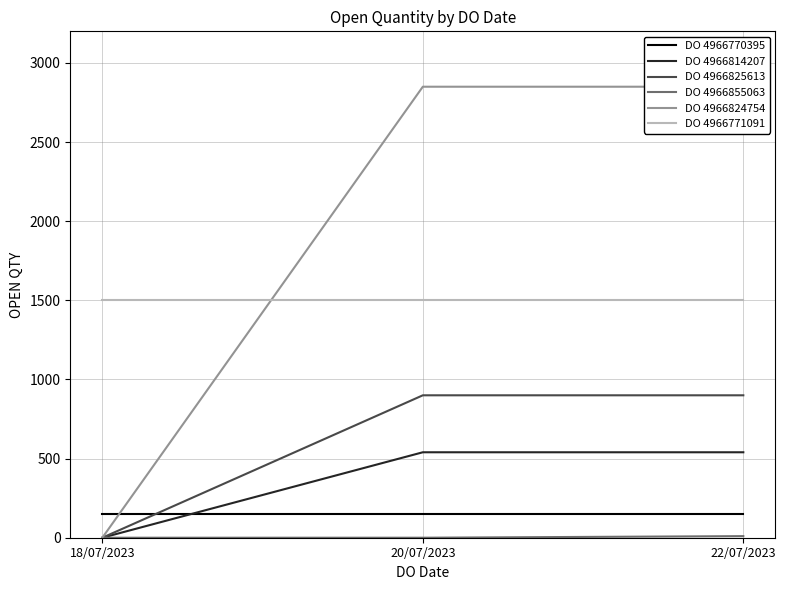

Which series has the largest total across all categories?

DO 4966824754